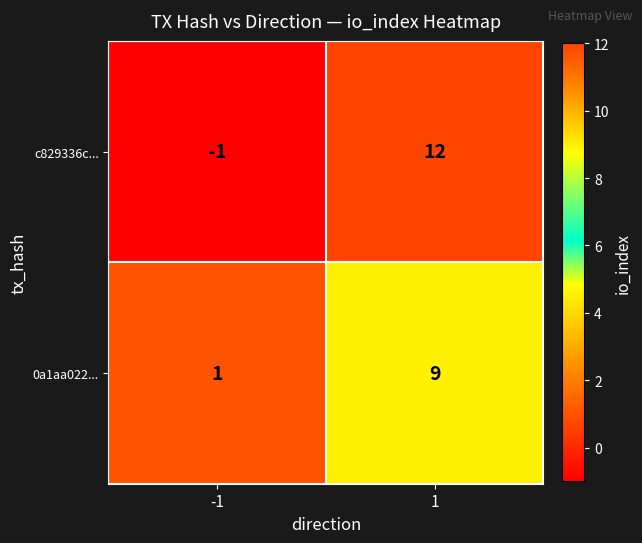

Which series has the widest spread of values?

c829336c...